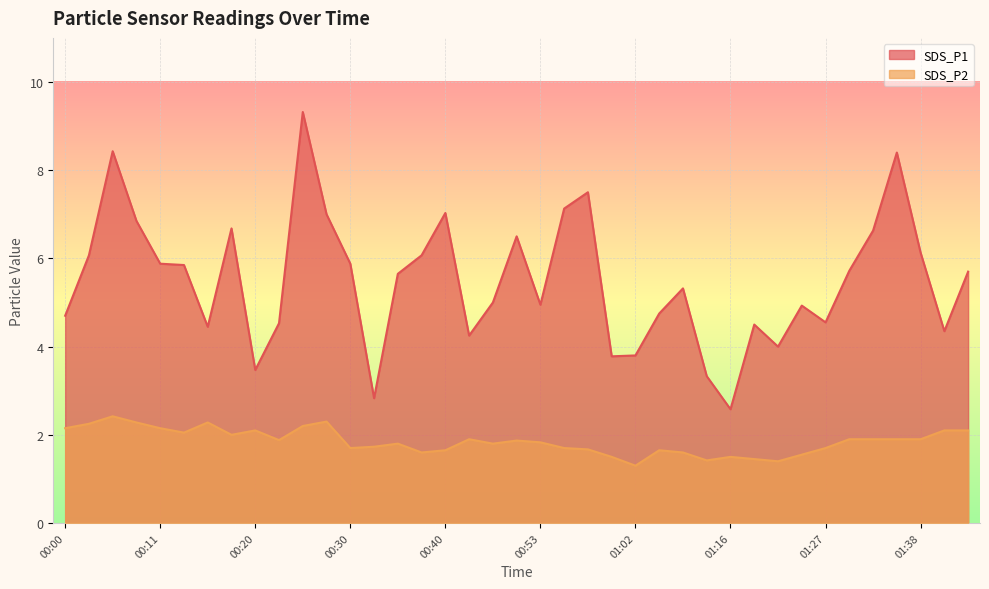

True or false: SDS_P2 and SDS_P1 cross at least once.

False